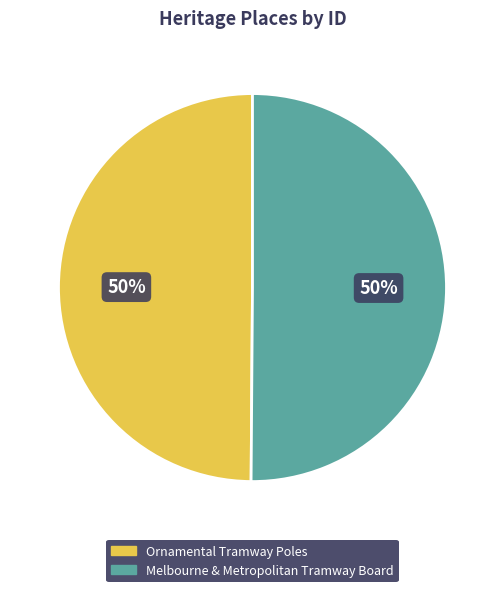

How many slices are in this pie chart?

2